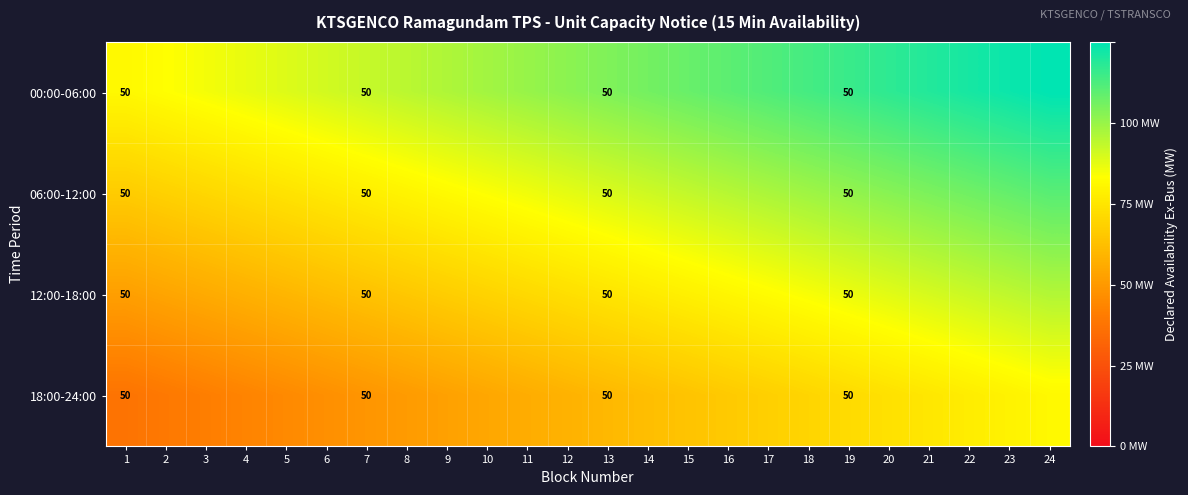

Count the number of data series in this chart.

4